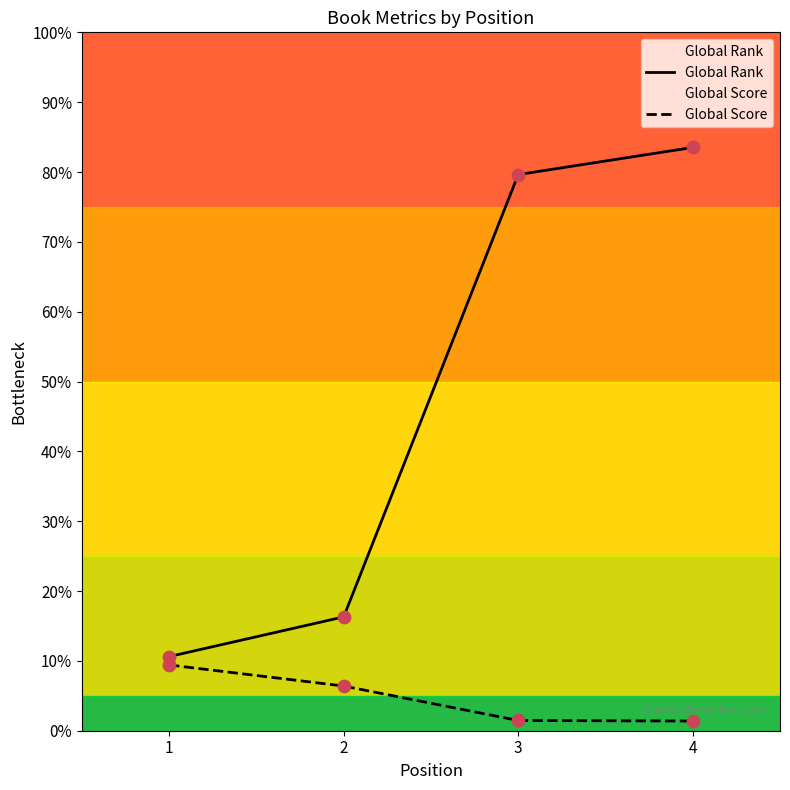

Does the chart have visible grid lines?

No